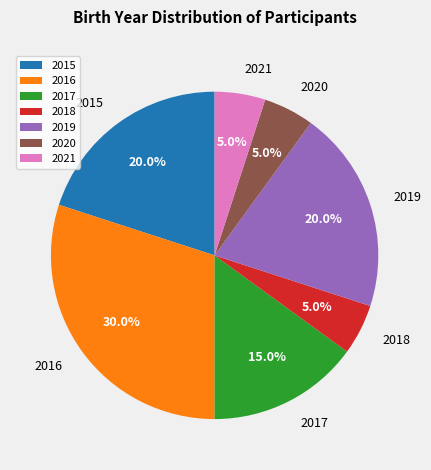

How much of the chart is everything except 2016?

70.0%